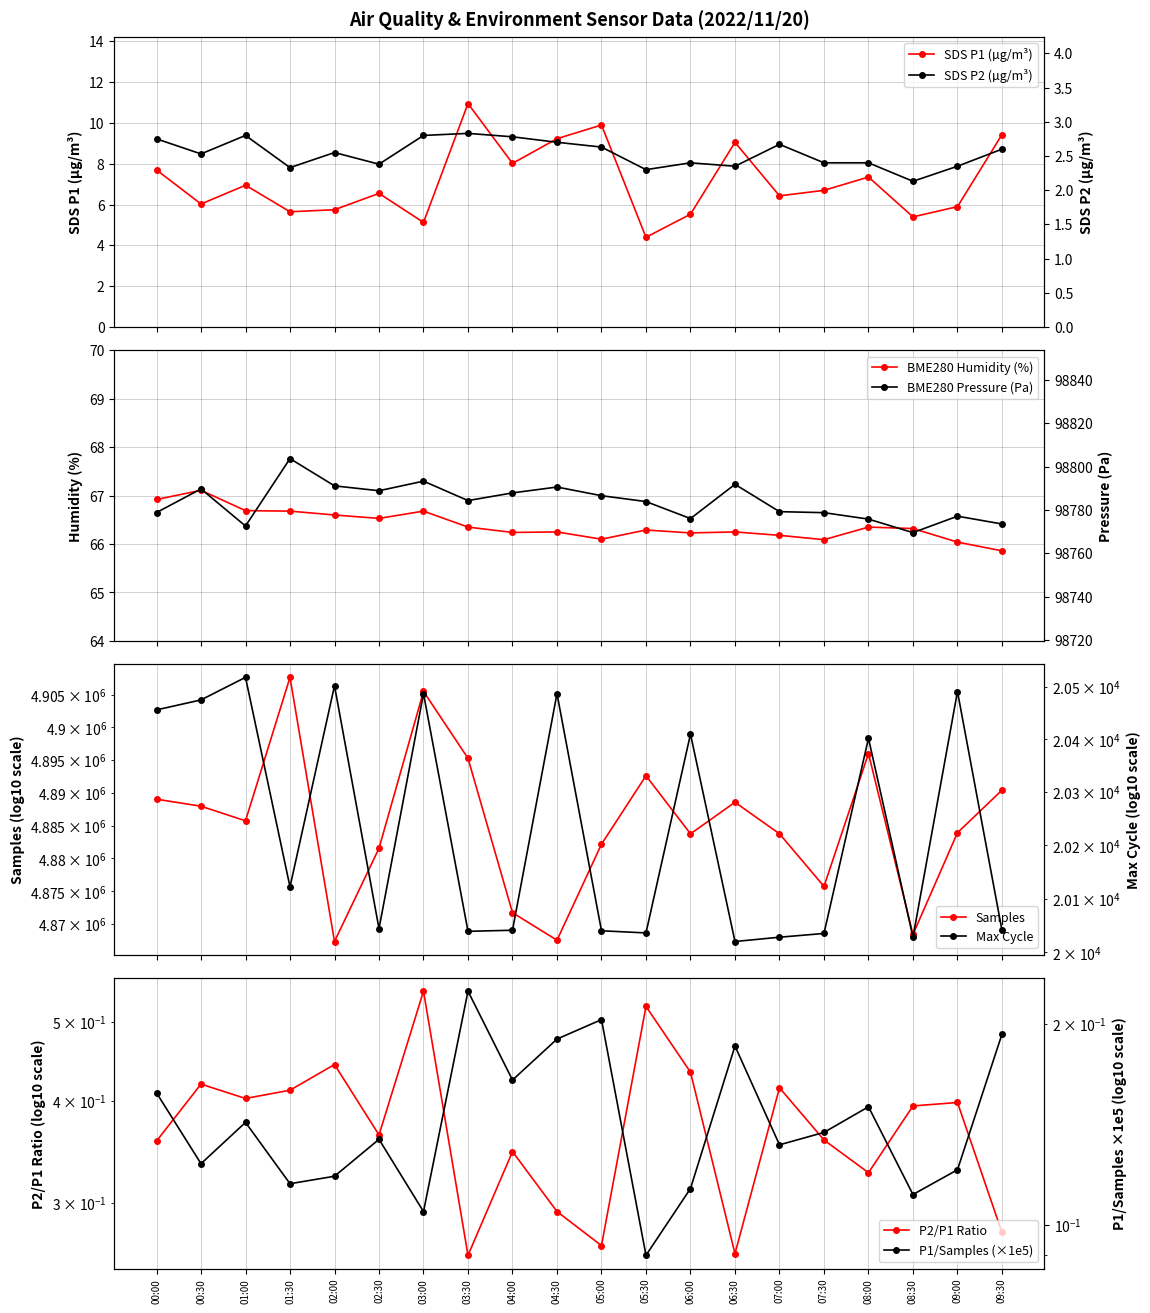

How many interior local peaks does the SDS_P2 series have?

5